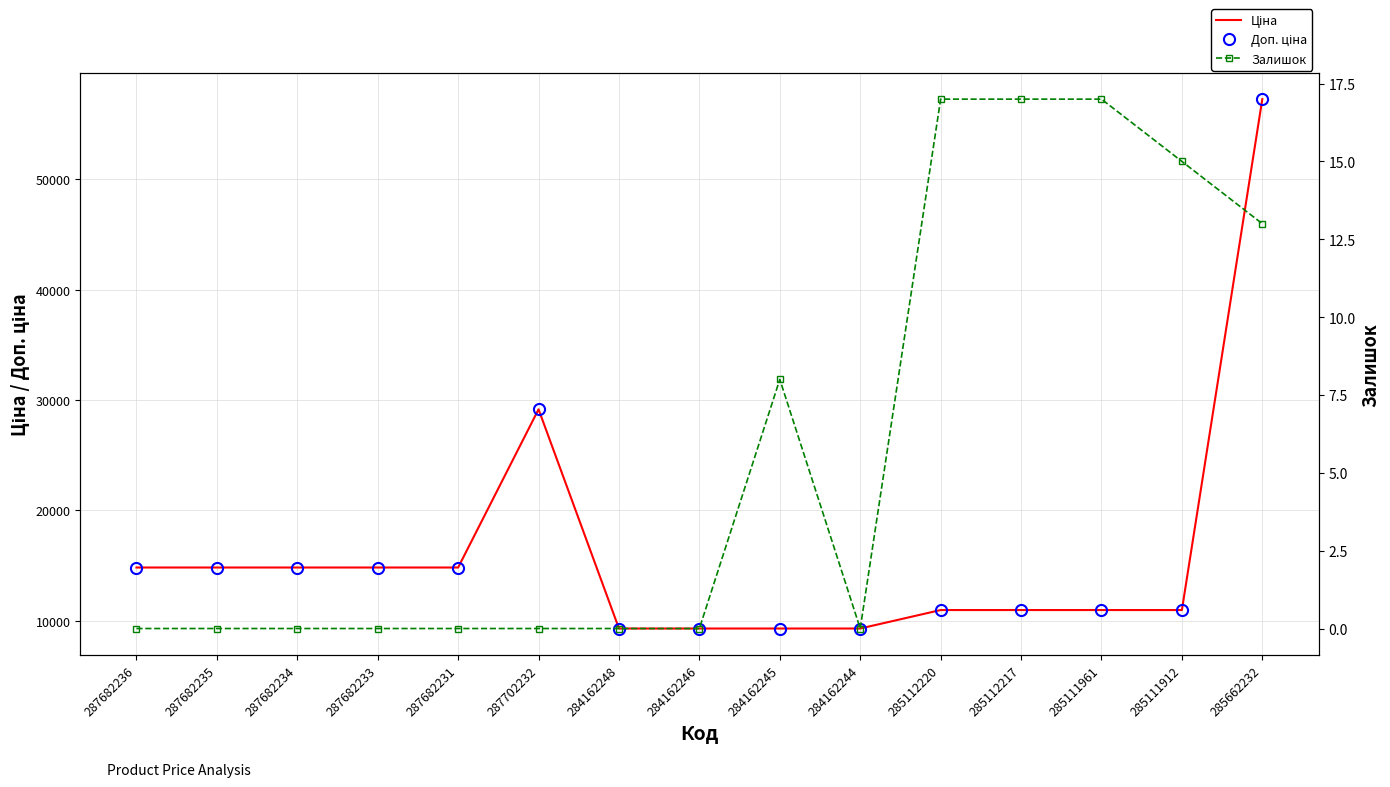

At which category does Залишок reach its first local valley?

284162244